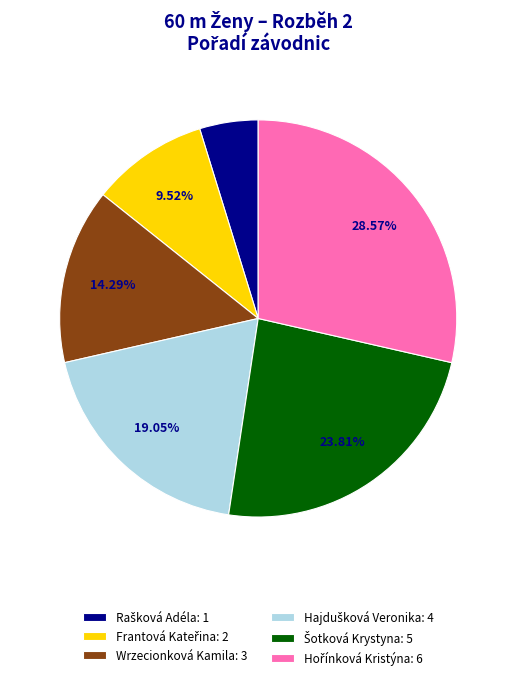

Is Wrzecionková Kamila: 3 the majority of the pie?

No